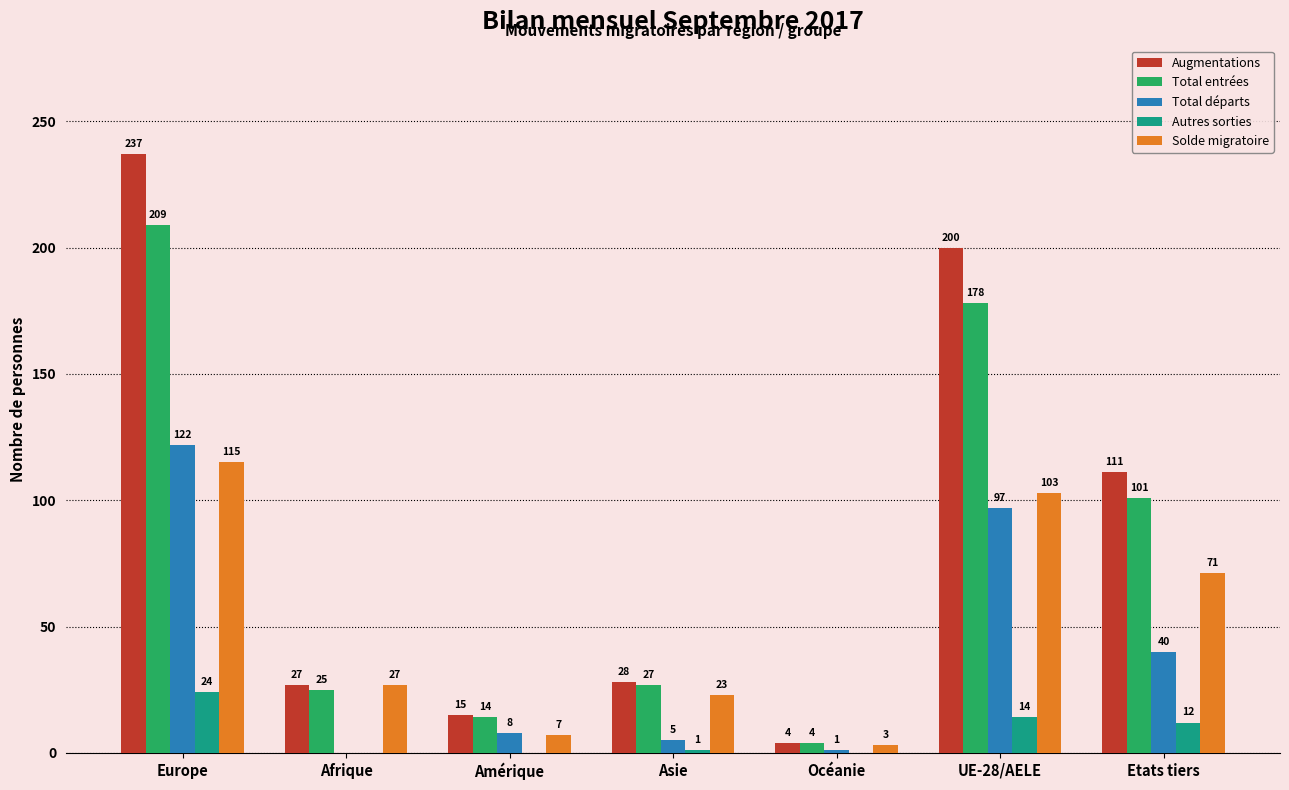

Is the value of Solde migratoire at Océanie greater than the value of Autres sorties at Asie?

Yes